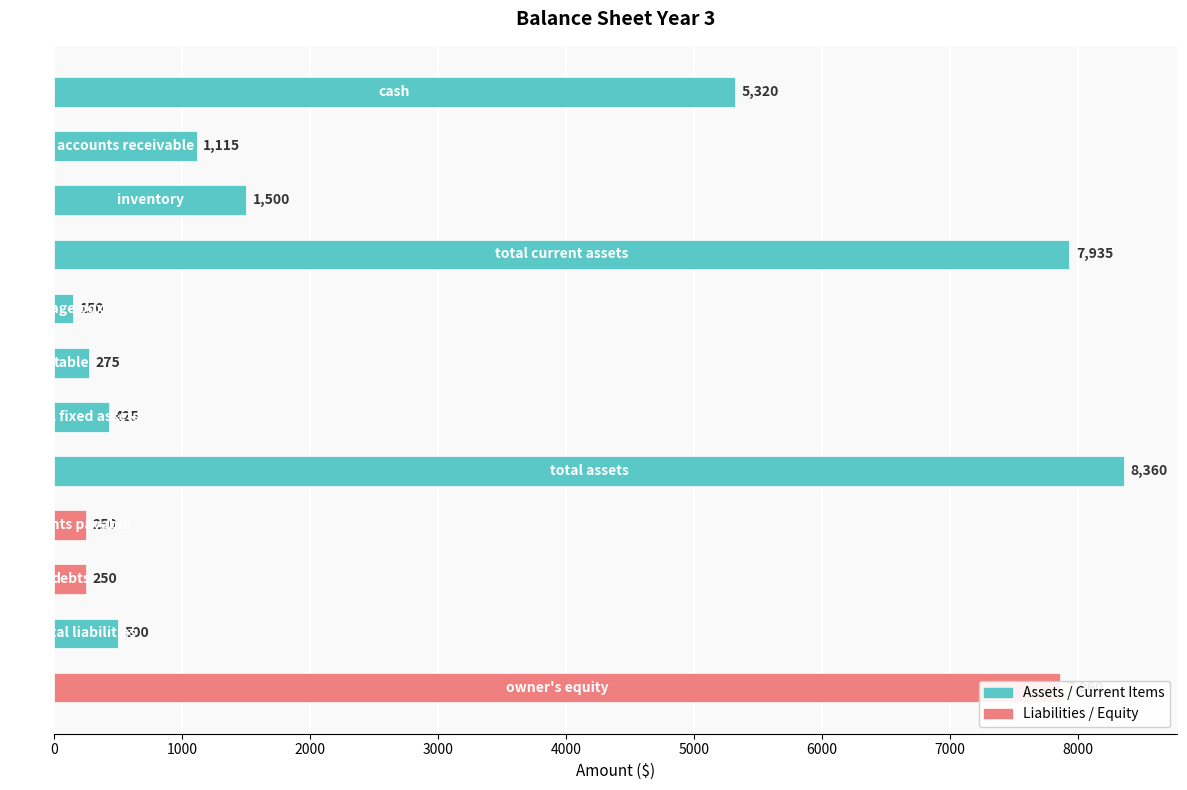

What is the minimum value shown in the chart?

150